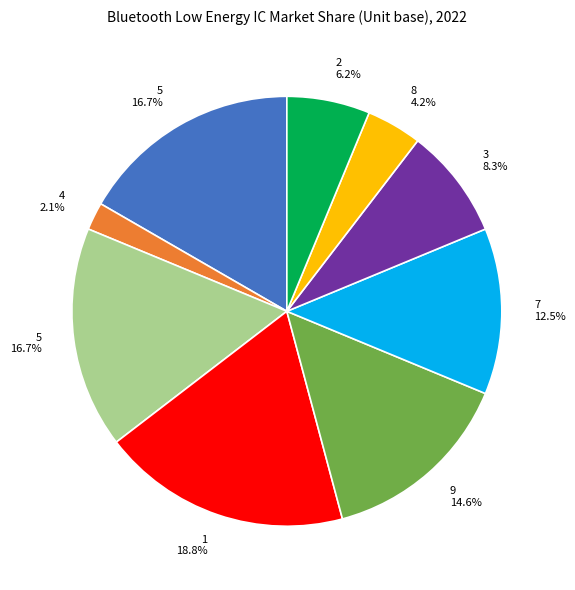

Is there a majority slice in this chart?

No